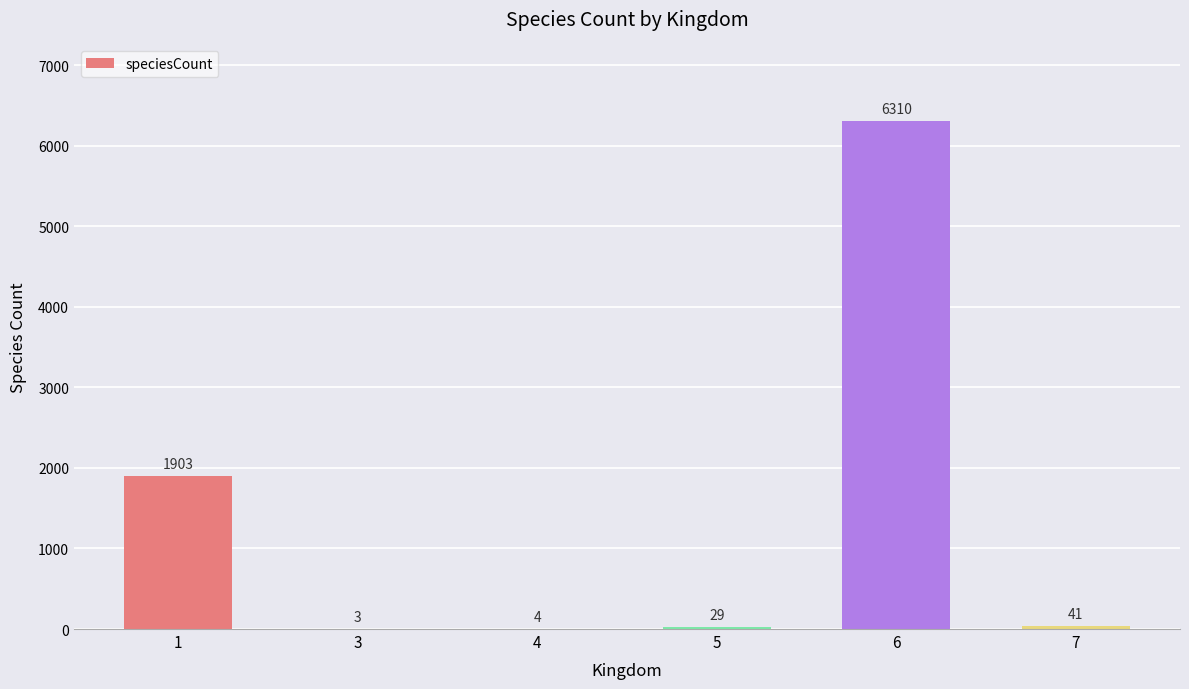

What is the approximate value at 4?

4